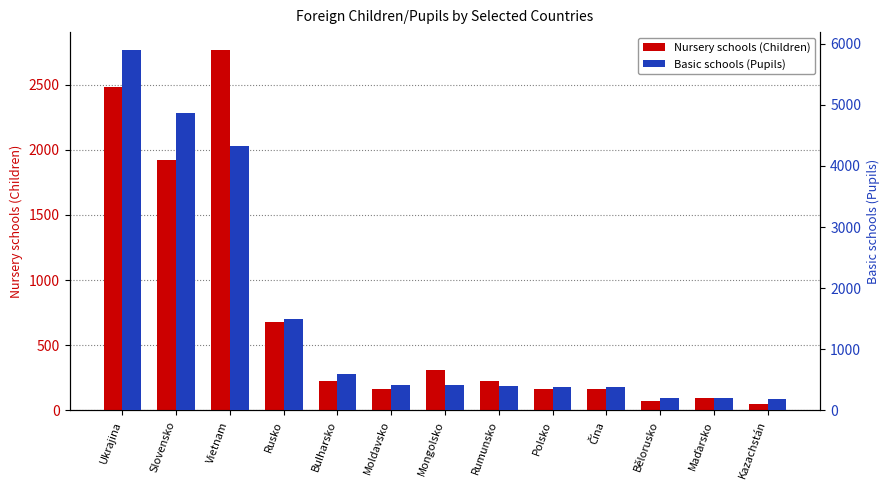

List the labels in order of Basic schools (Pupils) value, smallest first.

Kazachstán, Maďarsko, Bělorusko, Čína, Polsko, Rumunsko, Mongolsko, Moldavsko, Bulharsko, Rusko, Vietnam, Slovensko, Ukrajina